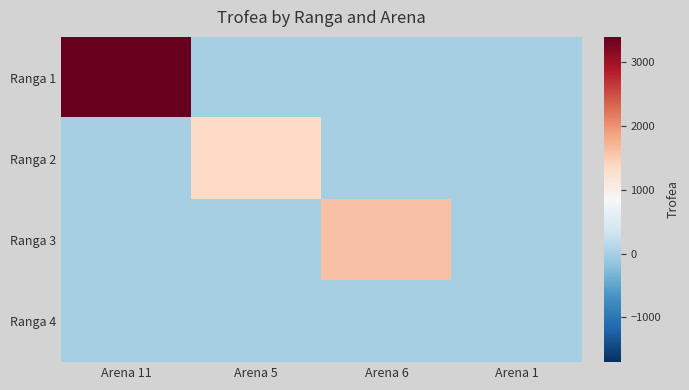

Count the number of data series in this chart.

4